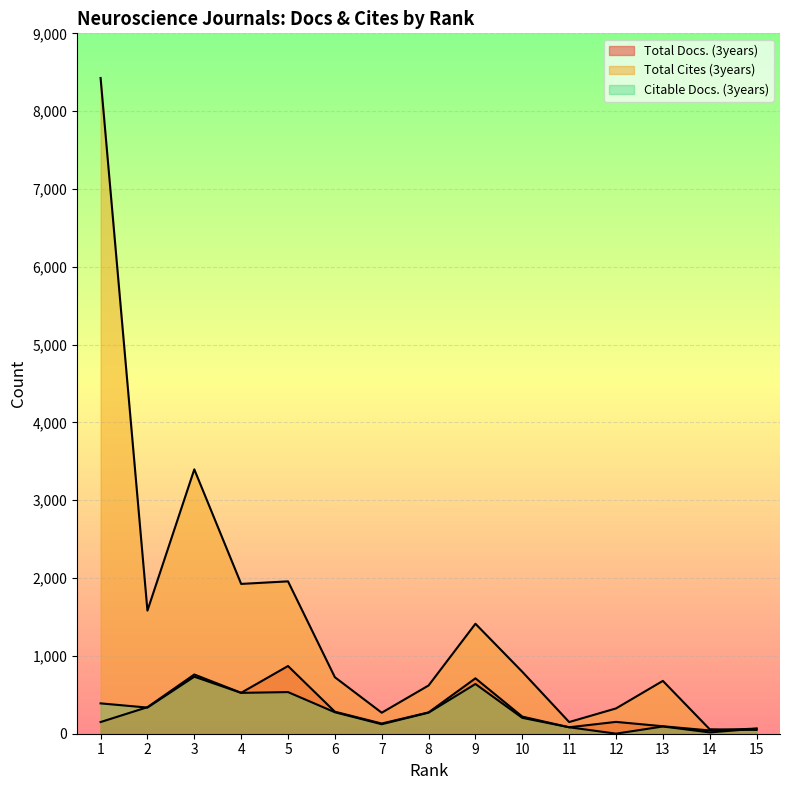

What is the total value across all series at 15?

180